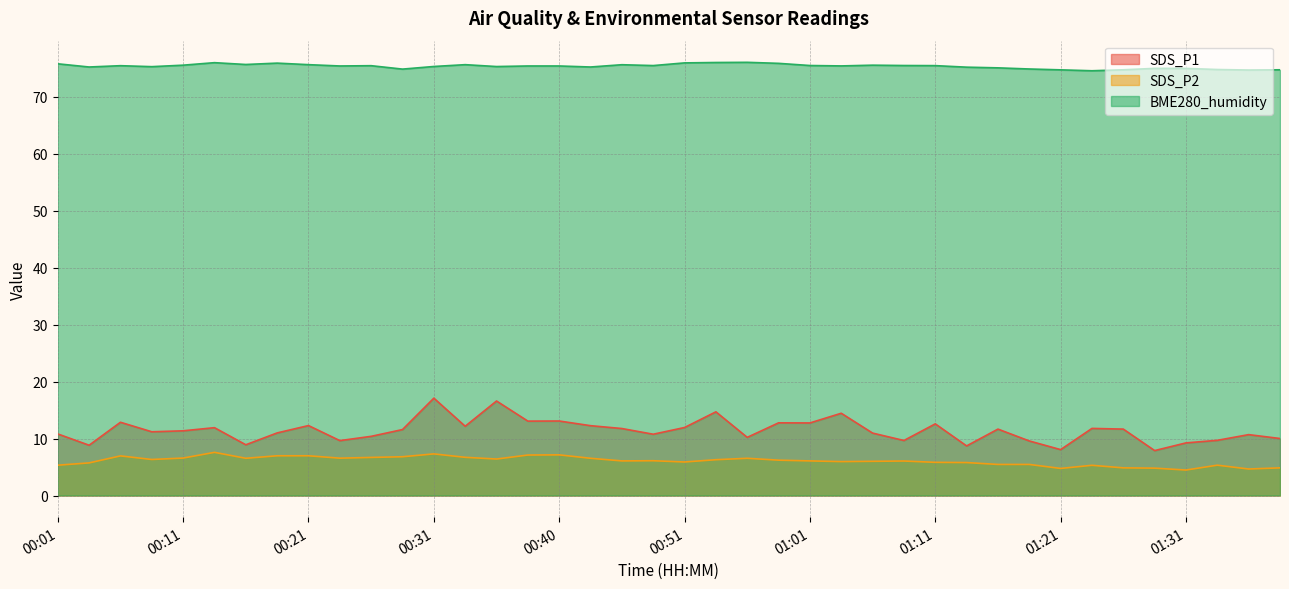

Is the value of BME280_humidity at 00:06 greater than the value of SDS_P2 at 00:01?

Yes